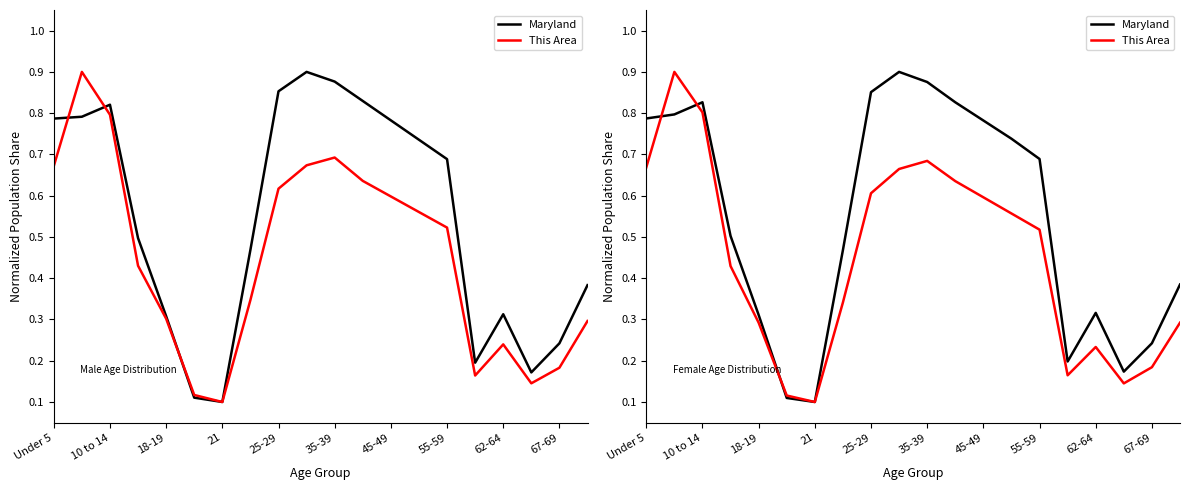

Is it true that This Area equals 0.7 at Under 5?

True